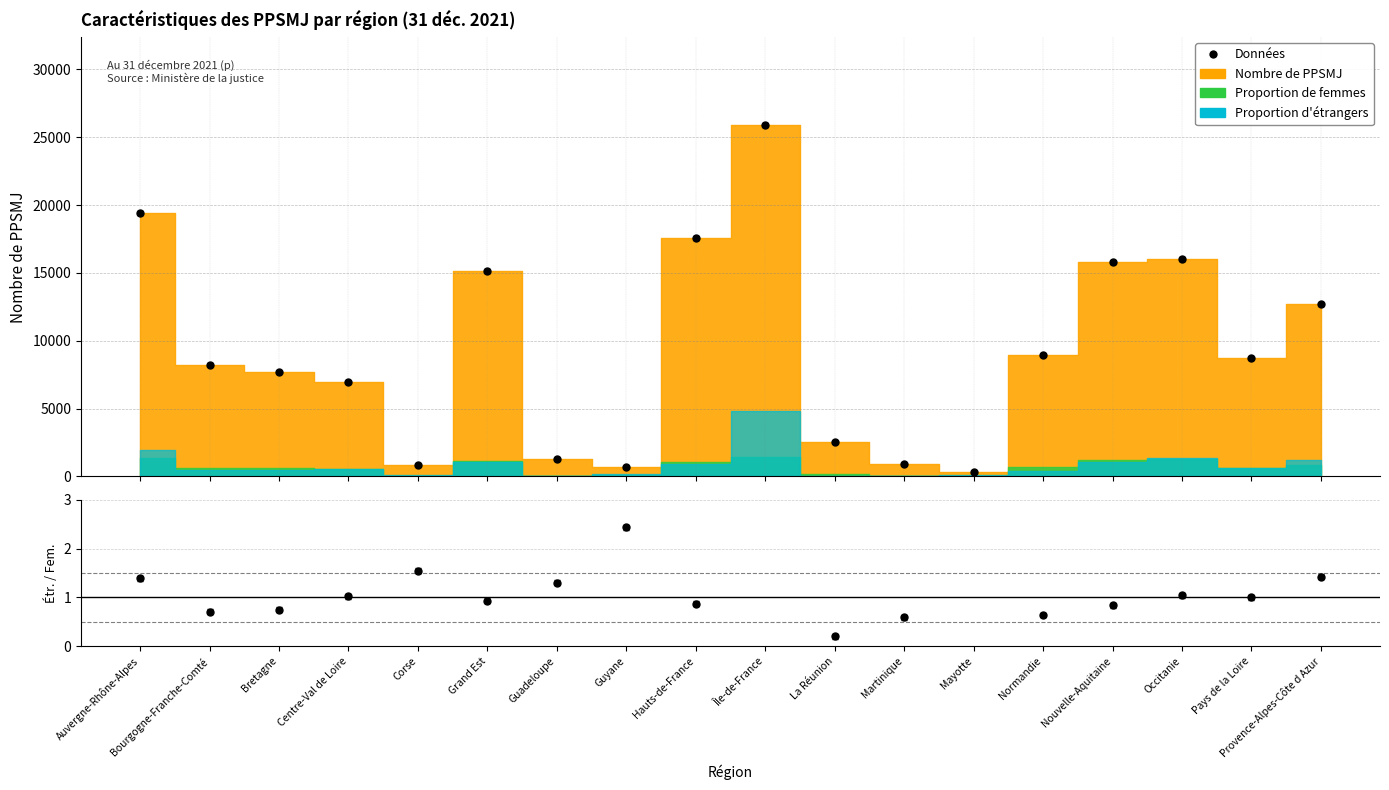

Is this an area chart (filled region under the line)?

No